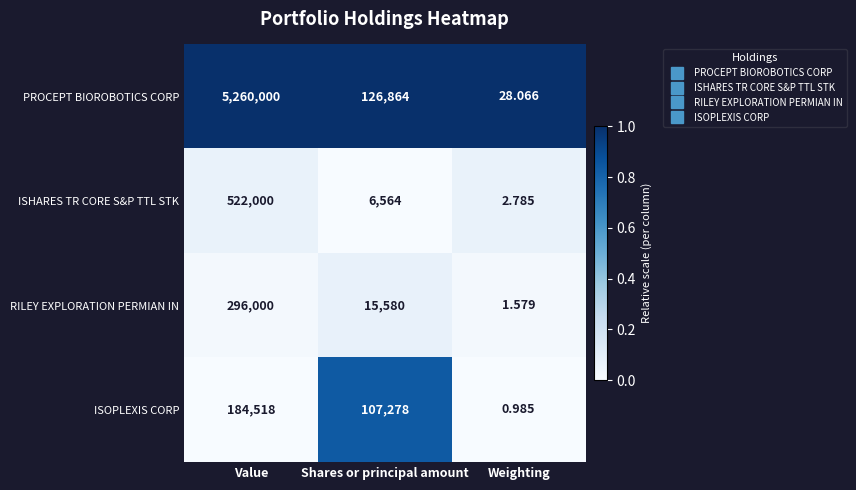

At which category is the sum across all series the highest?

Value